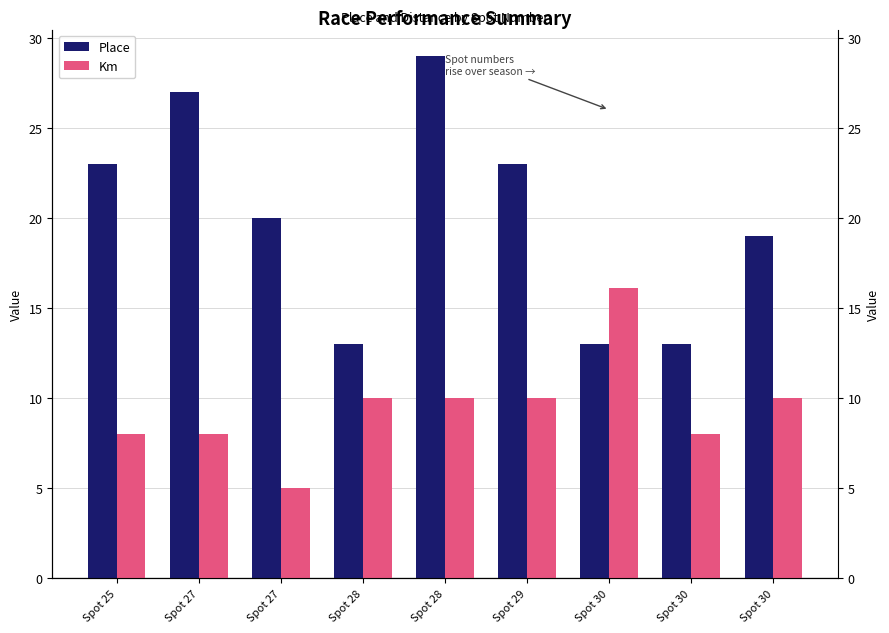

Which series has the widest spread of values?

Place